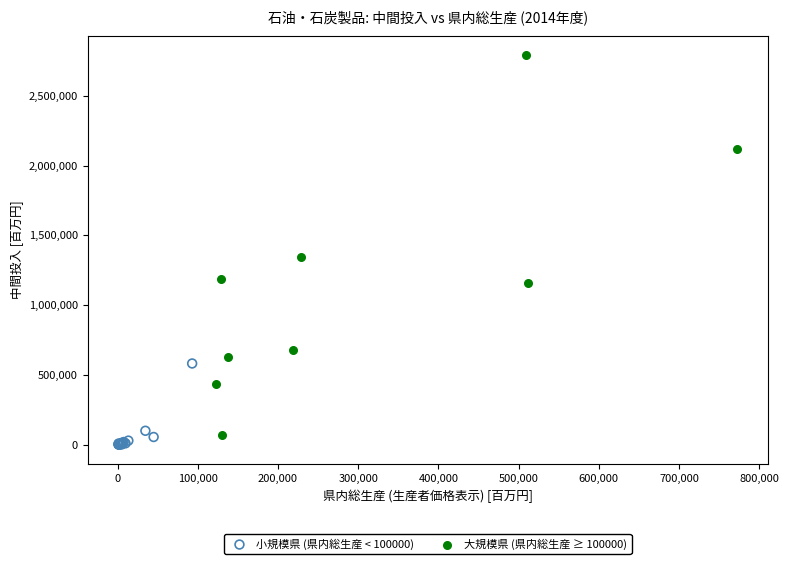

Which series contains the highest Y value?

大規模県 (県内総生産 ≥ 100000)